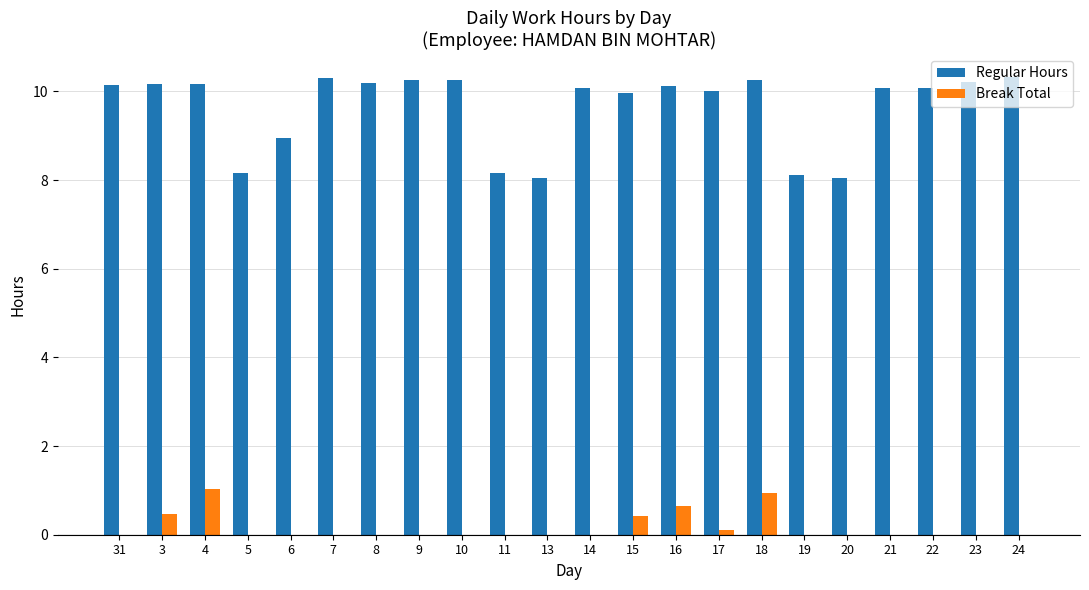

How many series are shown in this chart?

2